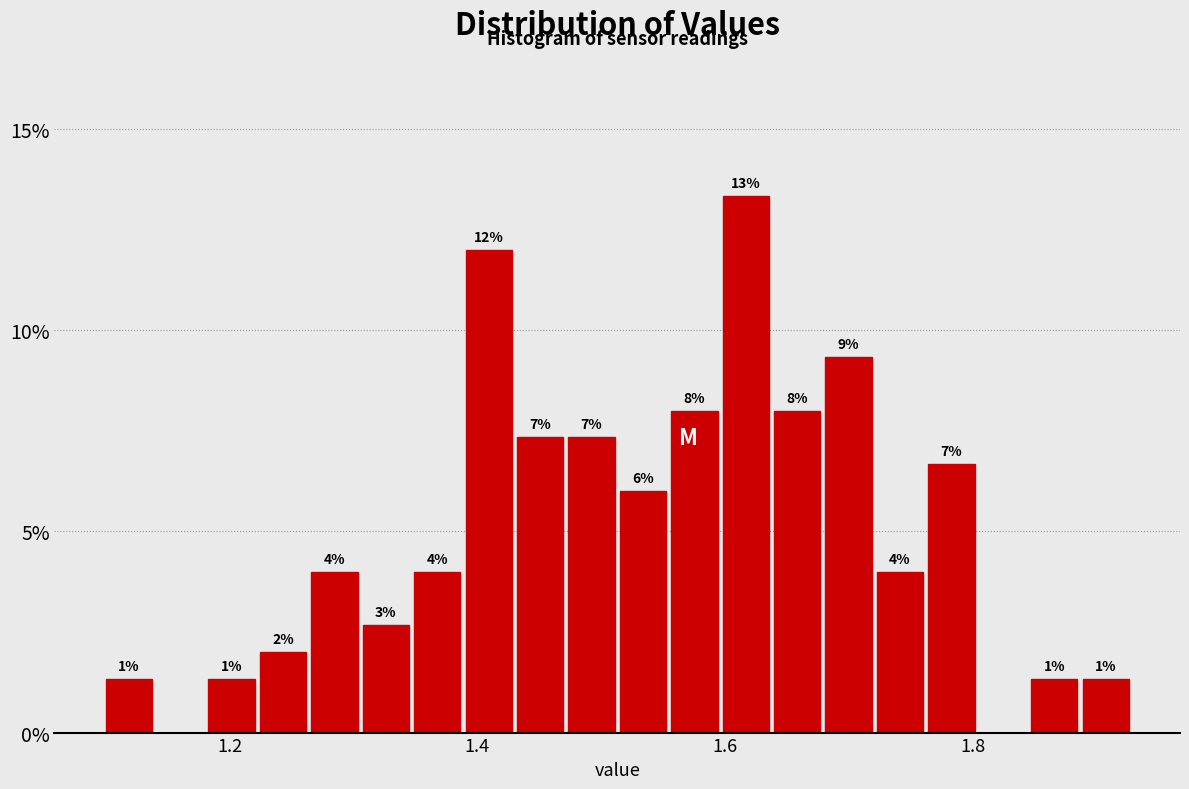

Read against the x-axis, roughly where is the centre of the tallest bar?

1.62